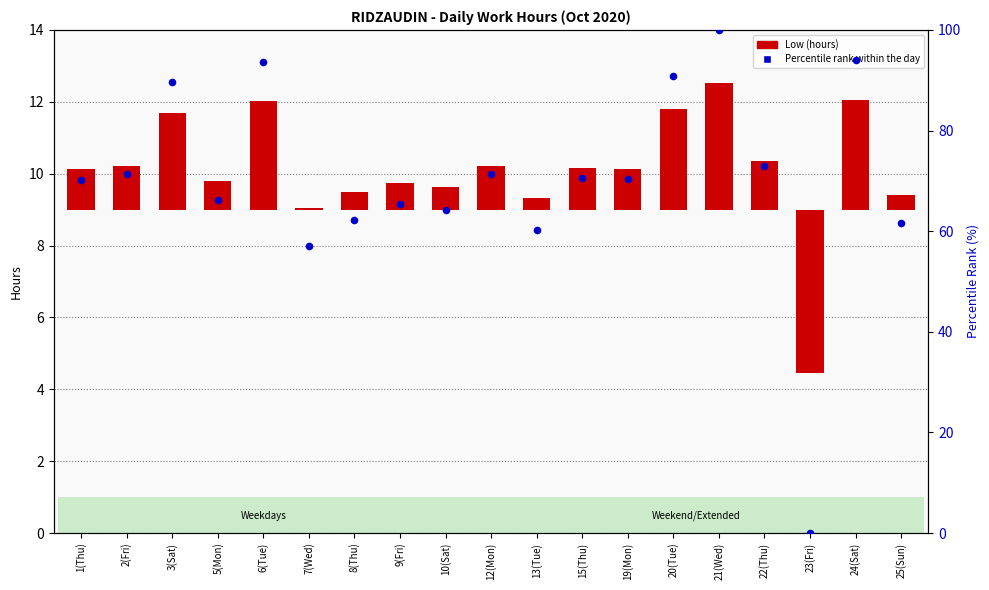

What are all the series names shown in the legend?

Low (hours), Percentile rank